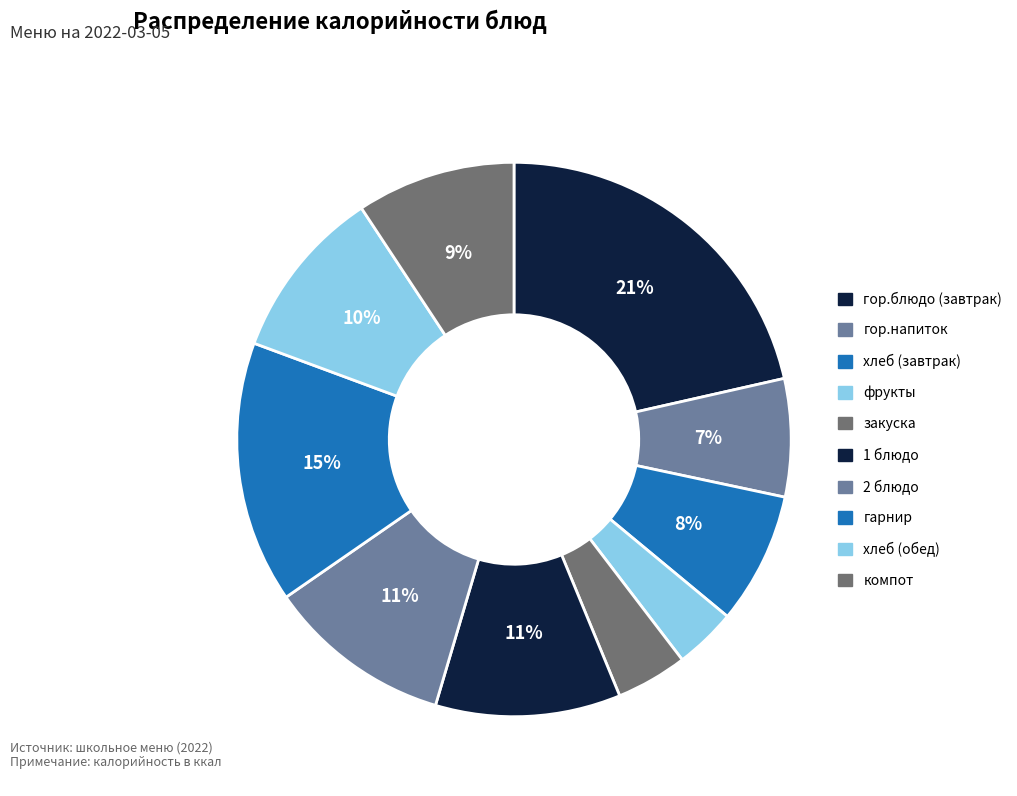

Is there a majority slice in this chart?

No